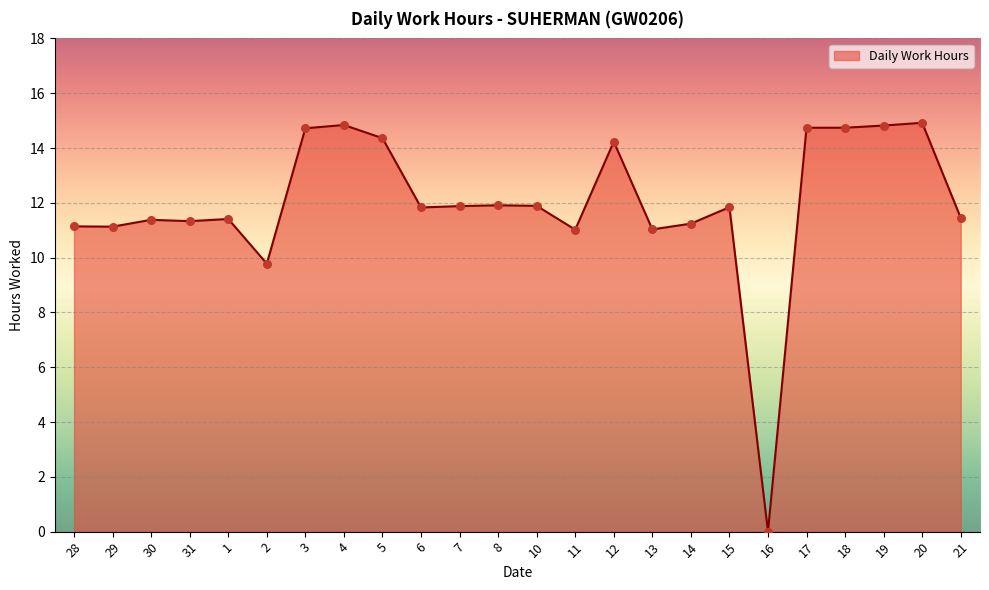

Between 17 and 13, which is larger?

17